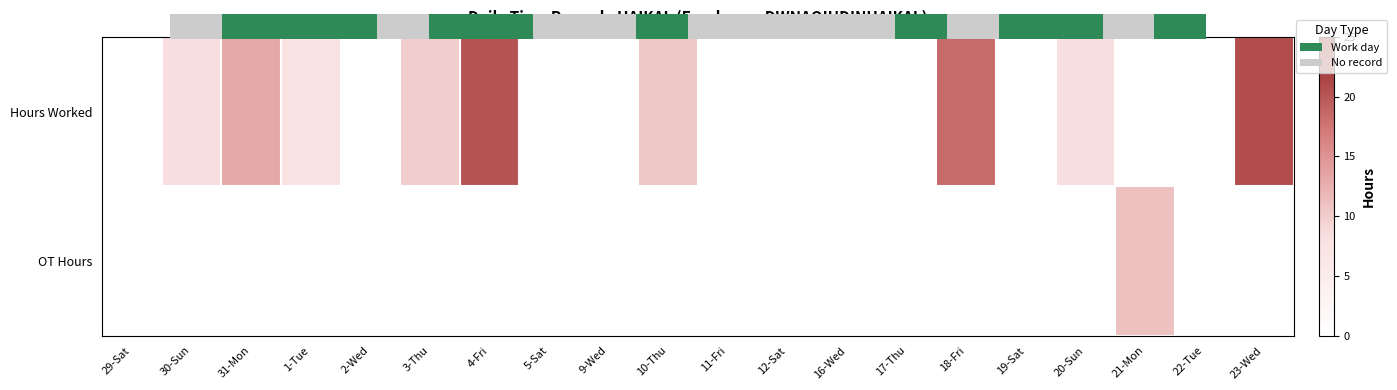

Which label corresponds to the smallest value in the chart?

29-Sat